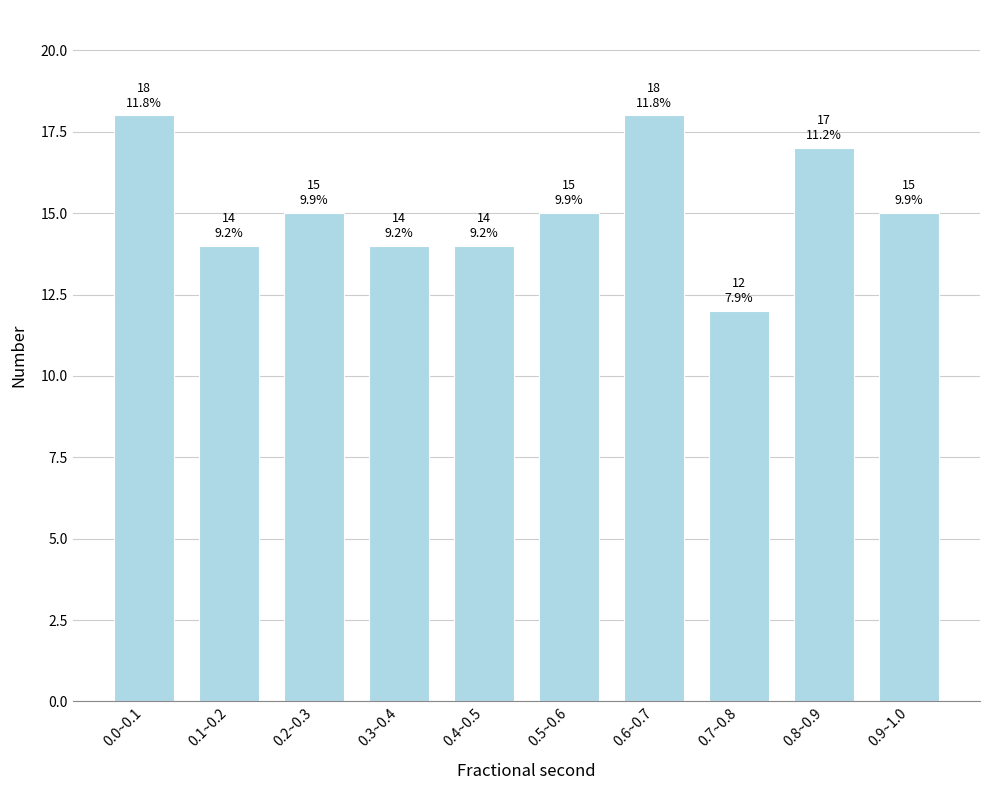

Reading left to right, transcribe all the data shown in this chart.

18	14	15	14	14	15	18	12	17	15